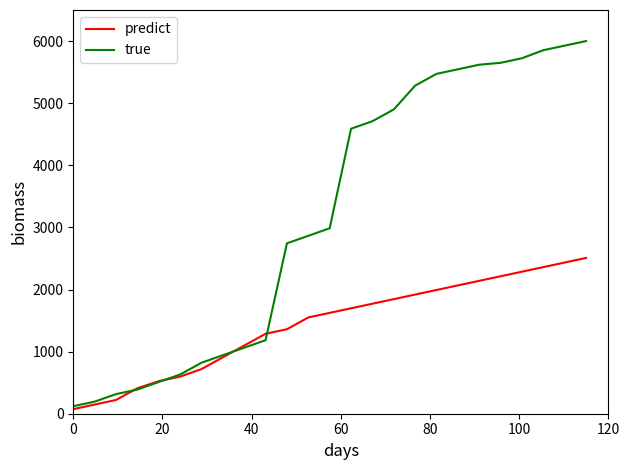

List the series in order of their peak value, lowest first.

predict, true